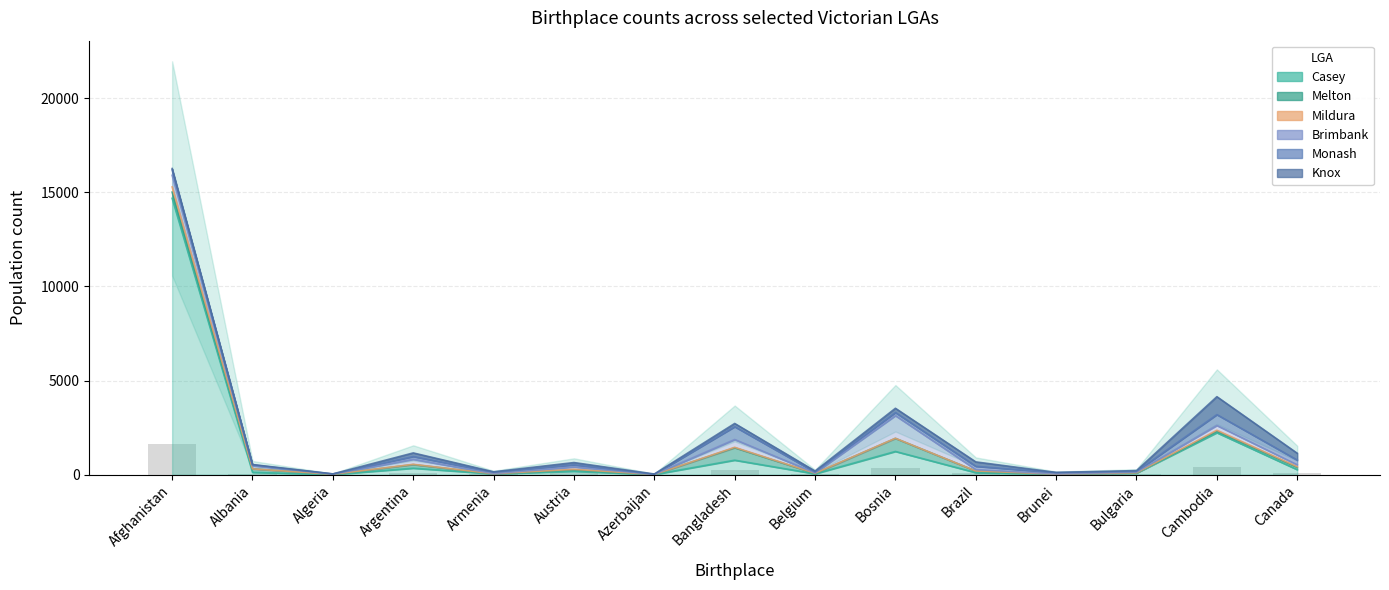

Where is Monash nearest to the value 341?

Afghanistan